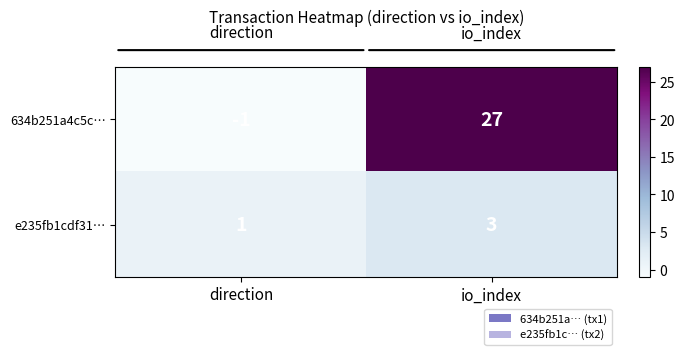

Between direction and io_index, which series saw the biggest shift?

634b251a4c5c…